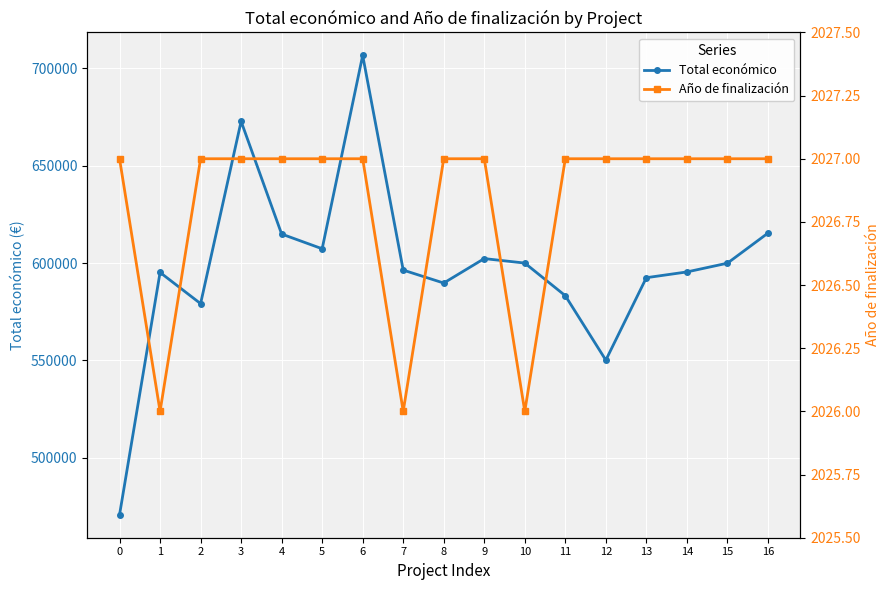

In Año de finalización, how many points are lower than both neighbors (excluding endpoints)?

3